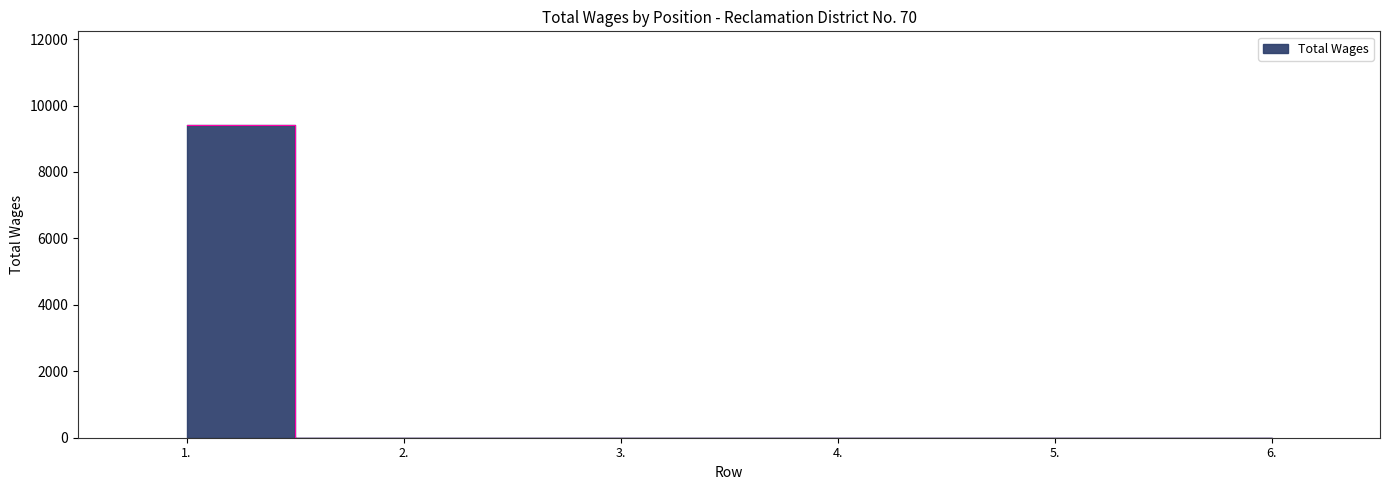

Rank the categories by value from lowest to highest.

2., 3., 4., 5., 6., 1.